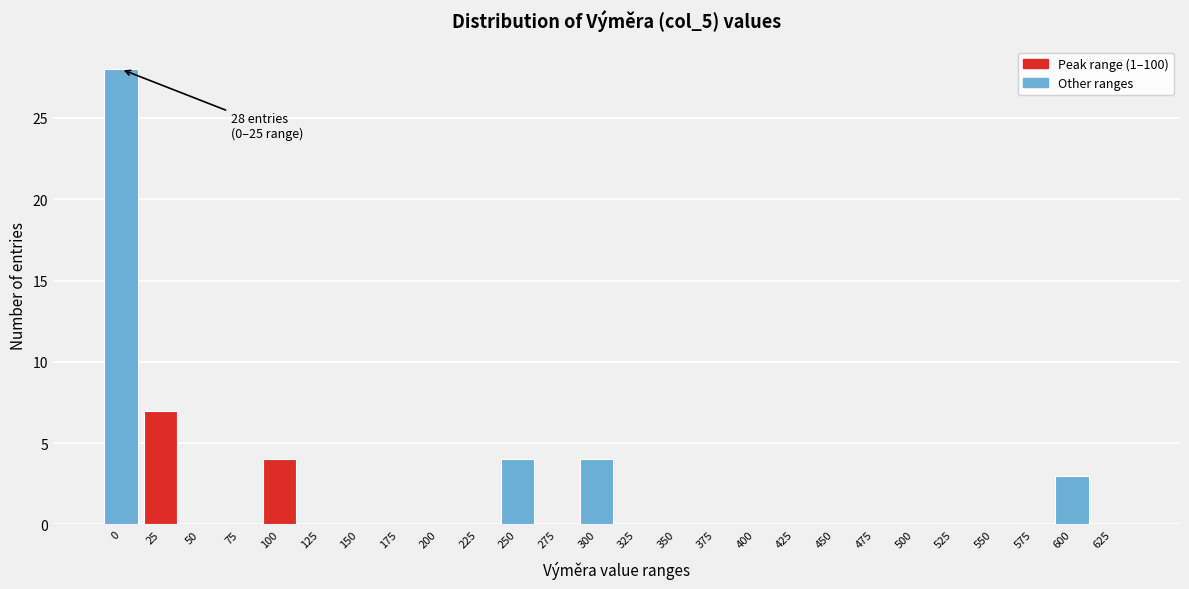

Reading right to left, list all the values displayed in this chart.

625=0	600=3	575=0	550=0	525=0	500=0	475=0	450=0	425=0	400=0	375=0	350=0	325=0	300=4	275=0	250=4	225=0	200=0	175=0	150=0	125=0	100=4	75=0	50=0	25=7	0=28